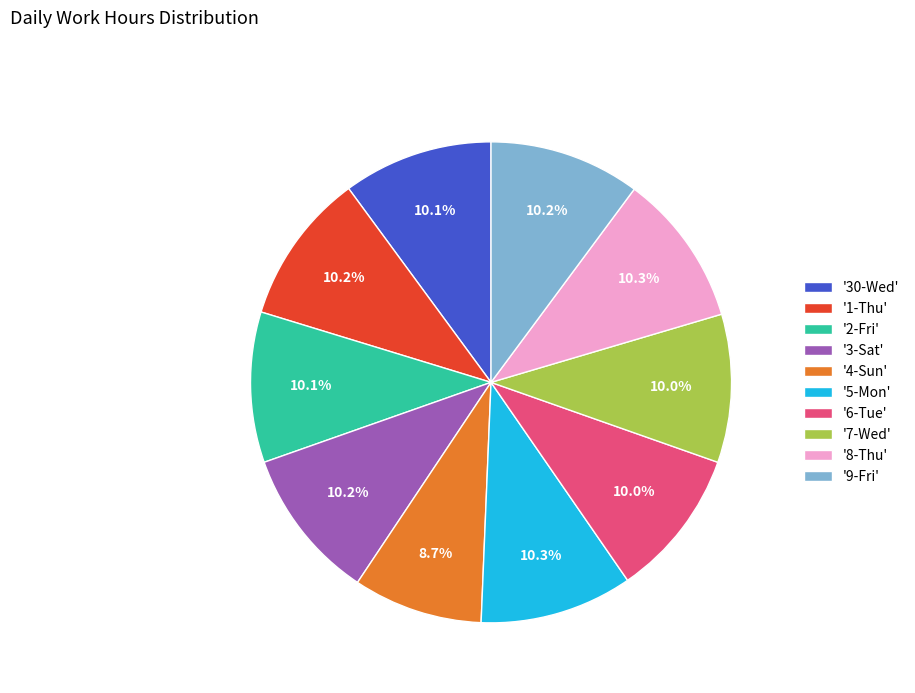

Approximately how many times larger is the value at '1-Thu' compared to '5-Mon'?

1.0